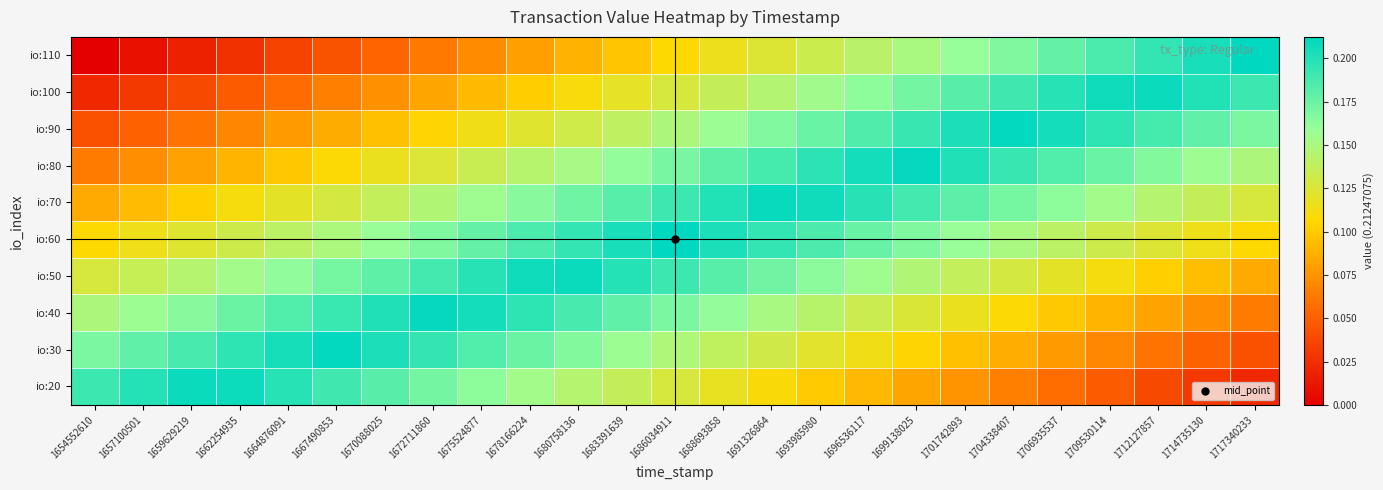

Which has a higher value, 1686034911 or 1678166224?

1686034911